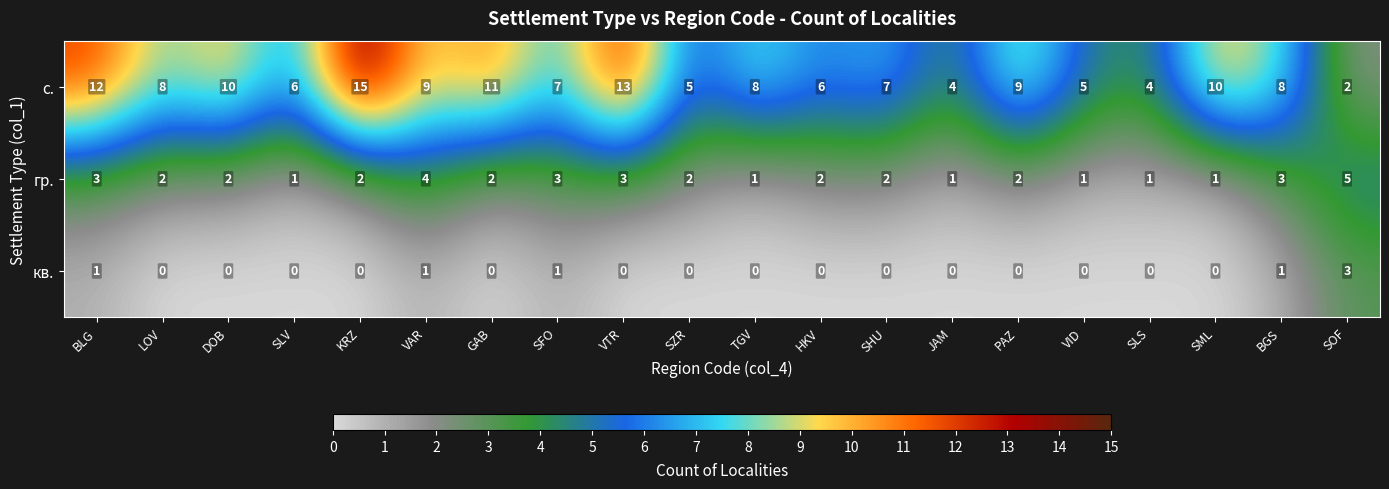

Is the value of кв. at JAM greater than the value of гр. at SZR?

No